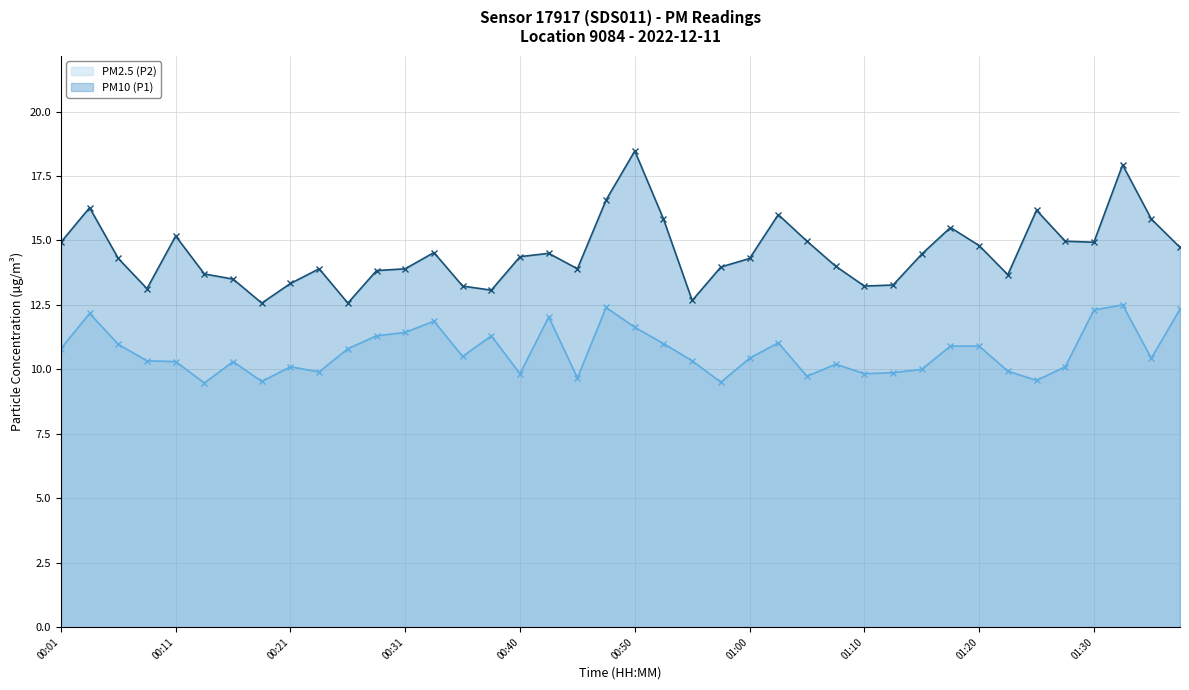

Which has a higher value, 01:07 or 01:13?

01:07